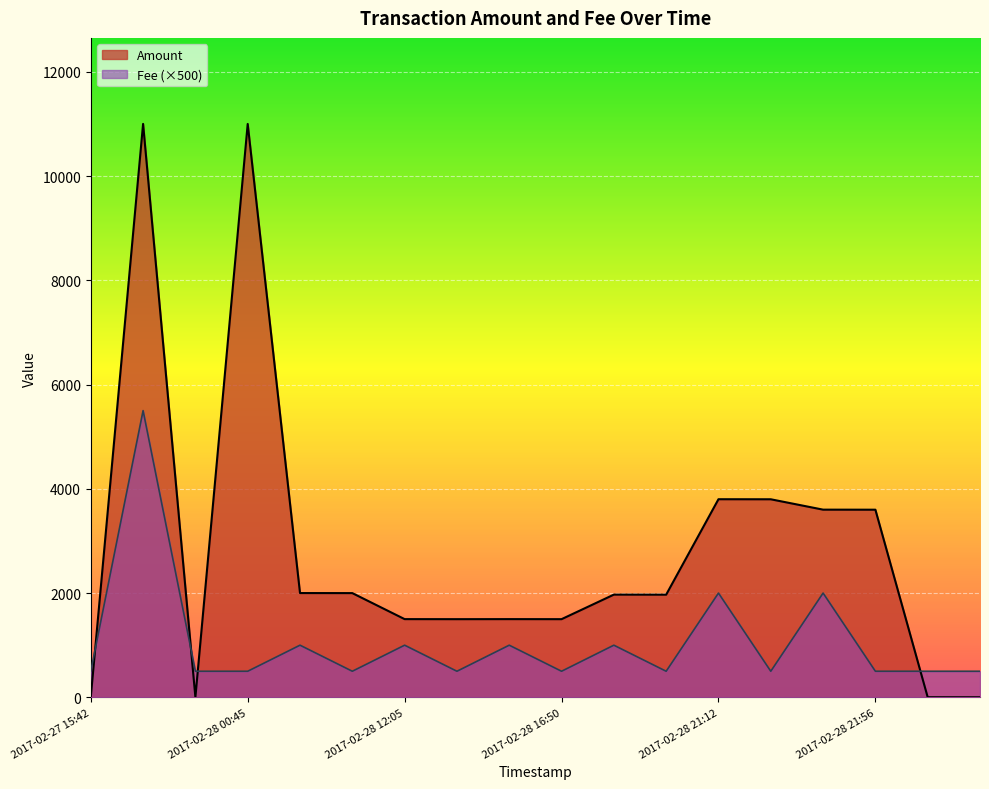

The value of Amount at 2017-02-27 15:46 is 0.5. True or false?

False